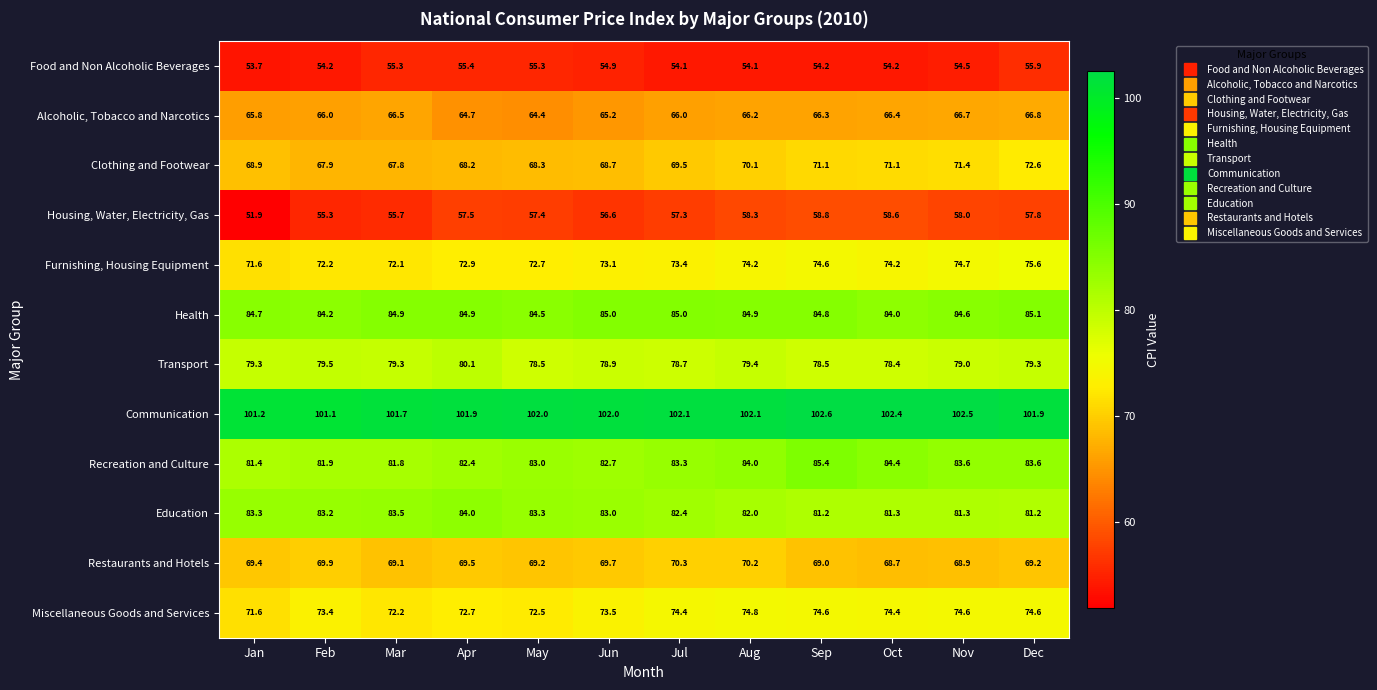

Which label corresponds to the largest value in the chart?

Sep